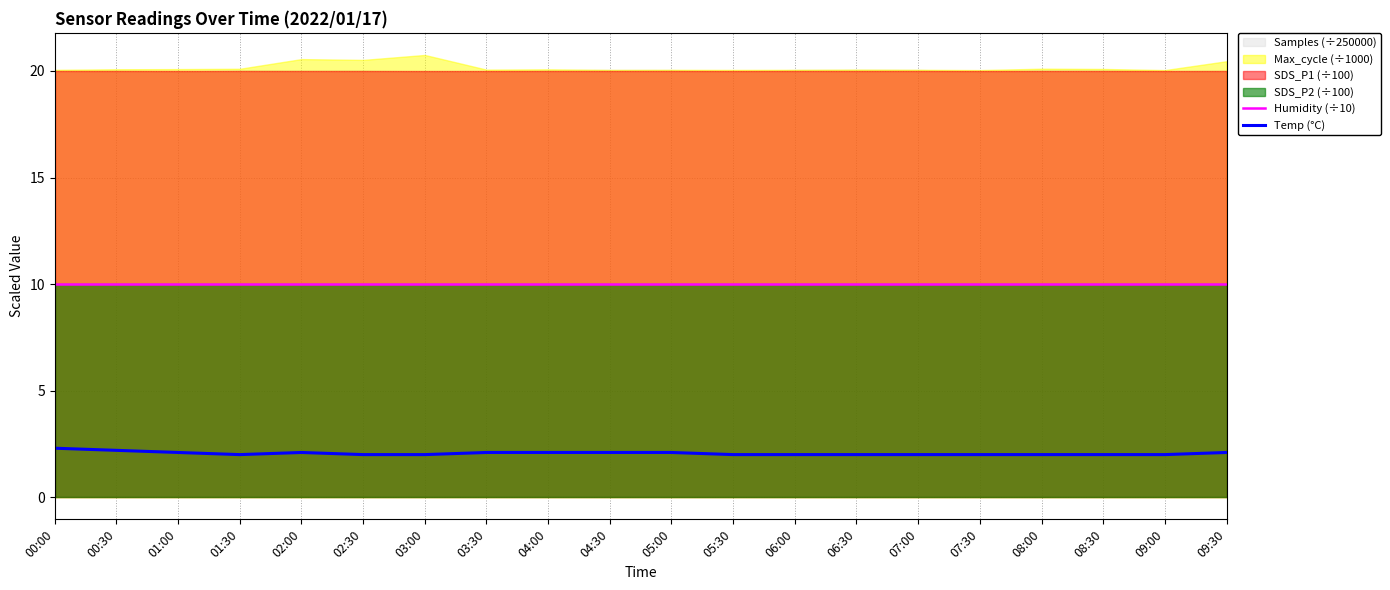

True or false: Humidity (÷10) has a value of 3.7 at 02:00.

False